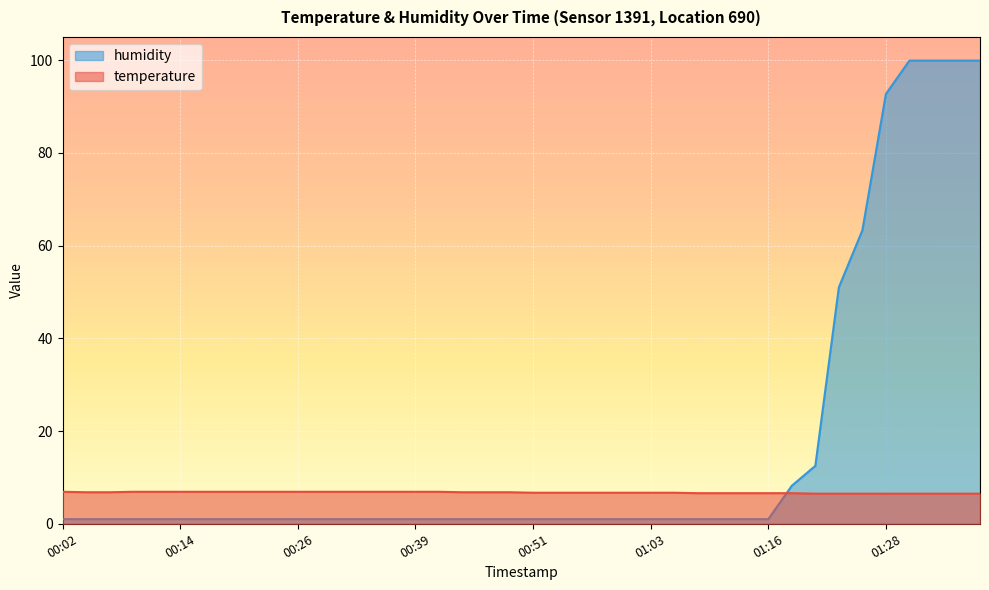

At how many categories does at least one series exceed 90?

5